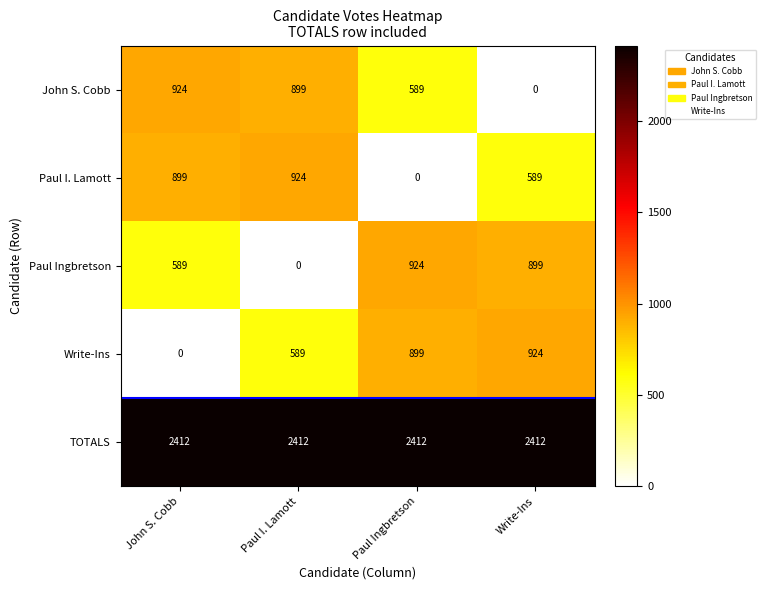

What is the spread (max minus min) of values at Paul I. Lamott?

2412